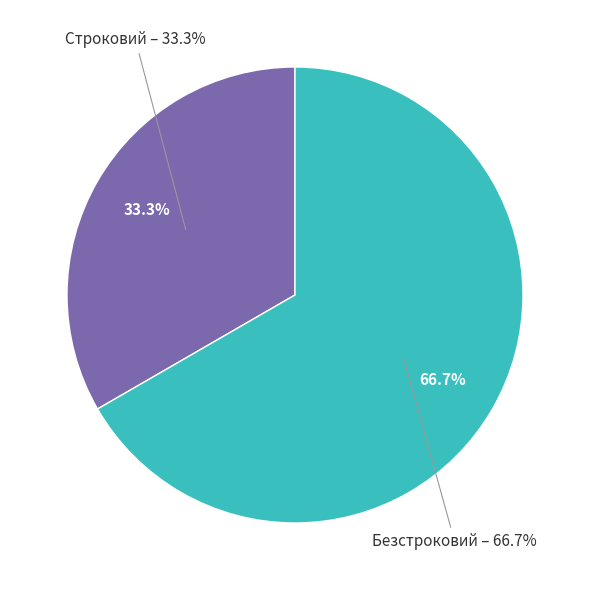

To the nearest percent, what is the average slice percentage?

50%